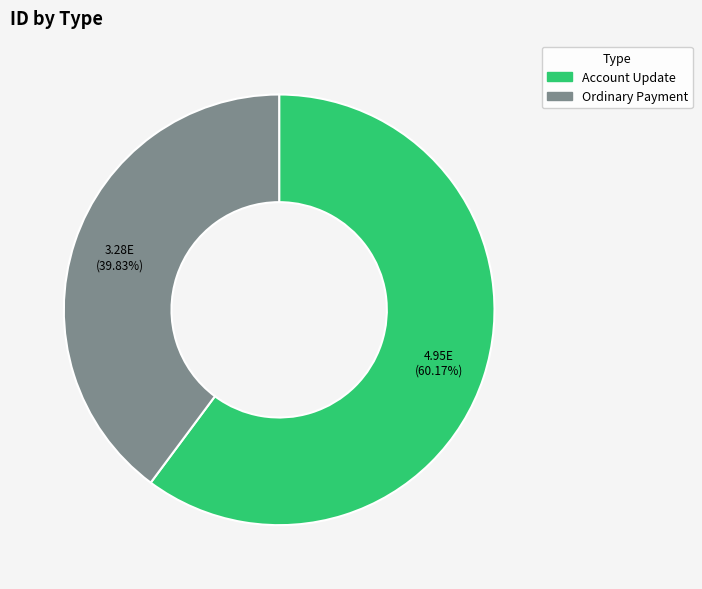

Rank the categories by value from lowest to highest.

Ordinary Payment, Account Update